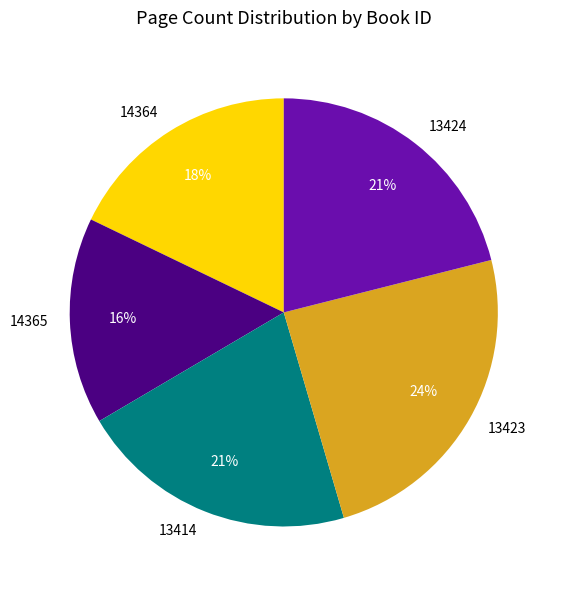

Do 13414 and 14364 together represent more than half of the pie?

No